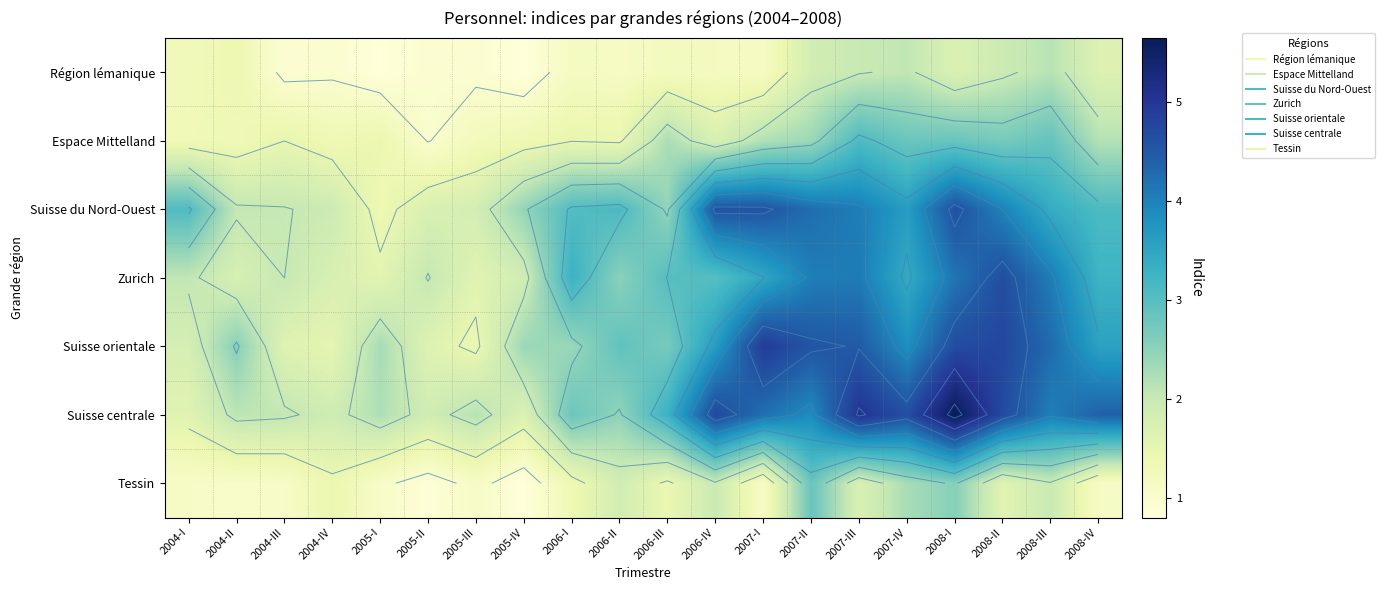

At how many categories does at least one series exceed 5?

2